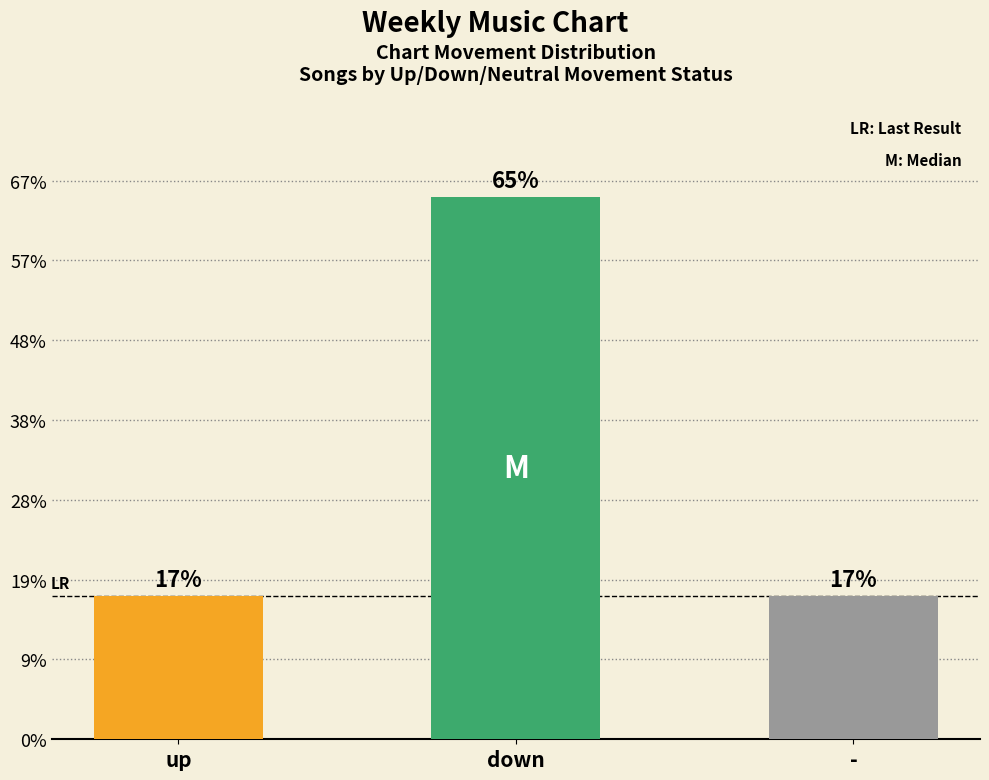

Are the bars grouped side by side (vs. stacked)?

No